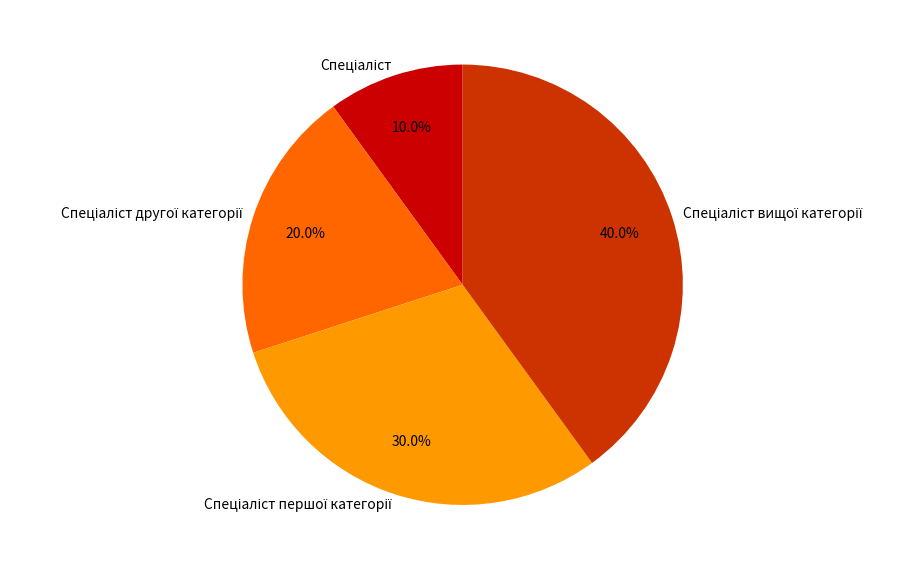

Does any single category account for the majority?

No